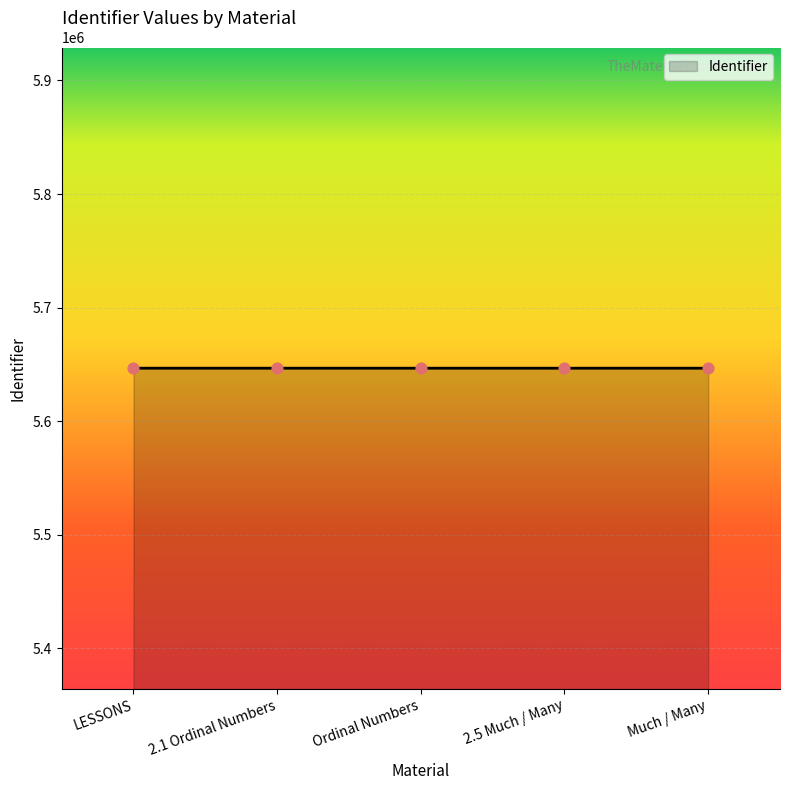

What is the ratio of the value at Ordinal Numbers to the value at Much / Many?

1.0